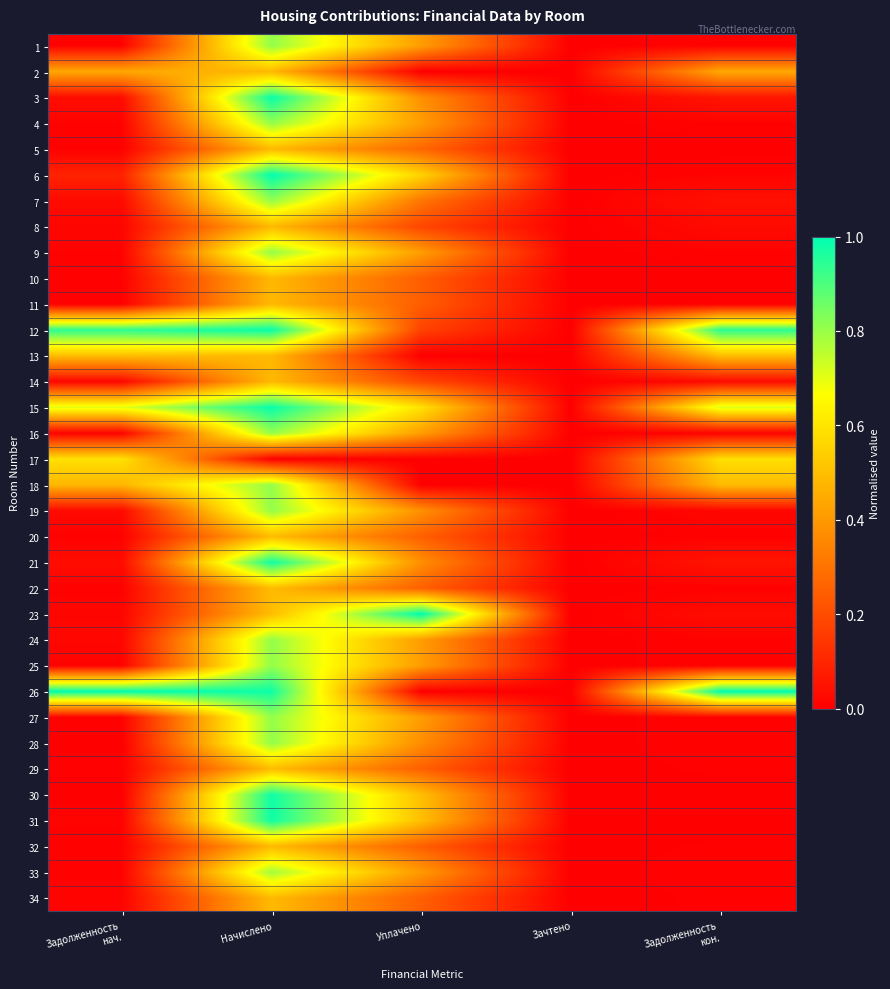

Reading right to left, list all the values displayed in this chart.

1: Задолженность
кон.=0.0	Зачтено=0.0	Уплачено=0.4	Начислено=0.8	Задолженность
нач.=0.0
2: Задолженность
кон.=0.4	Зачтено=0.0	Уплачено=0.0	Начислено=0.5	Задолженность
нач.=0.4
3: Задолженность
кон.=0.1	Зачтено=0.0	Уплачено=0.4	Начислено=1.0	Задолженность
нач.=0.0
4: Задолженность
кон.=0.0	Зачтено=0.0	Уплачено=0.4	Начислено=0.8	Задолженность
нач.=0.0
5: Задолженность
кон.=0.0	Зачтено=0.0	Уплачено=0.3	Начислено=0.5	Задолженность
нач.=0.0
6: Задолженность
кон.=0.0	Зачтено=0.0	Уплачено=0.6	Начислено=1.0	Задолженность
нач.=0.1
7: Задолженность
кон.=0.0	Зачтено=0.0	Уплачено=0.3	Начислено=0.8	Задолженность
нач.=0.0
8: Задолженность
кон.=0.0	Зачтено=0.0	Уплачено=0.2	Начислено=0.5	Задолженность
нач.=0.0
9: Задолженность
кон.=0.0	Зачтено=0.0	Уплачено=0.4	Начислено=0.8	Задолженность
нач.=0.0
10: Задолженность
кон.=0.0	Зачтено=0.0	Уплачено=0.2	Начислено=0.5	Задолженность
нач.=0.0
11: Задолженность
кон.=0.0	Зачтено=0.0	Уплачено=0.2	Начислено=0.5	Задолженность
нач.=0.0
12: Задолженность
кон.=0.9	Зачтено=0.0	Уплачено=0.2	Начислено=1.0	Задолженность
нач.=0.9
13: Задолженность
кон.=0.5	Зачтено=0.0	Уплачено=0.0	Начислено=0.5	Задолженность
нач.=0.5
14: Задолженность
кон.=0.0	Зачтено=0.0	Уплачено=0.2	Начислено=0.5	Задолженность
нач.=0.0
15: Задолженность
кон.=0.7	Зачтено=0.0	Уплачено=0.6	Начислено=1.0	Задолженность
нач.=0.7
16: Задолженность
кон.=0.0	Зачтено=0.0	Уплачено=0.4	Начислено=0.8	Задолженность
нач.=0.0
17: Задолженность
кон.=0.6	Зачтено=0.0	Уплачено=0.0	Начислено=0.0	Задолженность
нач.=0.6
18: Задолженность
кон.=0.5	Зачтено=0.0	Уплачено=0.0	Начислено=0.8	Задолженность
нач.=0.5
19: Задолженность
кон.=0.0	Зачтено=0.0	Уплачено=0.4	Начислено=0.8	Задолженность
нач.=0.0
20: Задолженность
кон.=0.0	Зачтено=0.0	Уплачено=0.3	Начислено=0.5	Задолженность
нач.=0.0
21: Задолженность
кон.=0.1	Зачтено=0.0	Уплачено=0.4	Начислено=1.0	Задолженность
нач.=0.0
22: Задолженность
кон.=0.0	Зачтено=0.0	Уплачено=0.3	Начислено=0.5	Задолженность
нач.=0.0
23: Задолженность
кон.=0.0	Зачтено=0.0	Уплачено=1.0	Начислено=0.5	Задолженность
нач.=0.0
24: Задолженность
кон.=0.0	Зачтено=0.0	Уплачено=0.4	Начислено=0.8	Задолженность
нач.=0.0
25: Задолженность
кон.=0.0	Зачтено=0.0	Уплачено=0.4	Начислено=0.8	Задолженность
нач.=0.0
26: Задолженность
кон.=1.0	Зачтено=0.0	Уплачено=0.0	Начислено=1.0	Задолженность
нач.=1.0
27: Задолженность
кон.=0.0	Зачтено=0.0	Уплачено=0.4	Начислено=0.8	Задолженность
нач.=0.0
28: Задолженность
кон.=0.0	Зачтено=0.0	Уплачено=0.4	Начислено=0.8	Задолженность
нач.=0.0
29: Задолженность
кон.=0.0	Зачтено=0.0	Уплачено=0.3	Начислено=0.5	Задолженность
нач.=0.0
30: Задолженность
кон.=0.0	Зачтено=0.0	Уплачено=0.5	Начислено=1.0	Задолженность
нач.=0.0
31: Задолженность
кон.=0.0	Зачтено=0.0	Уплачено=0.5	Начислено=1.0	Задолженность
нач.=0.0
32: Задолженность
кон.=0.0	Зачтено=0.0	Уплачено=0.2	Начислено=0.5	Задолженность
нач.=0.0
33: Задолженность
кон.=0.0	Зачтено=0.0	Уплачено=0.4	Начислено=0.8	Задолженность
нач.=0.0
34: Задолженность
кон.=0.0	Зачтено=0.0	Уплачено=0.2	Начислено=0.5	Задолженность
нач.=0.0